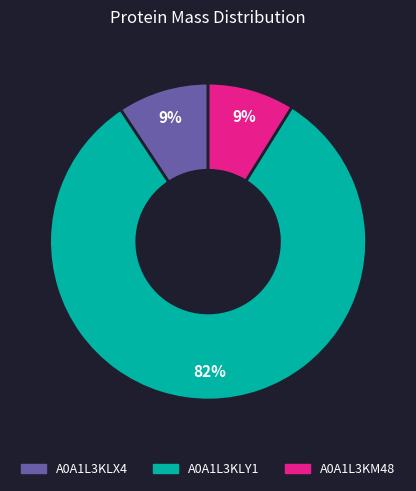

Which category has the biggest portion of the pie?

A0A1L3KLY1